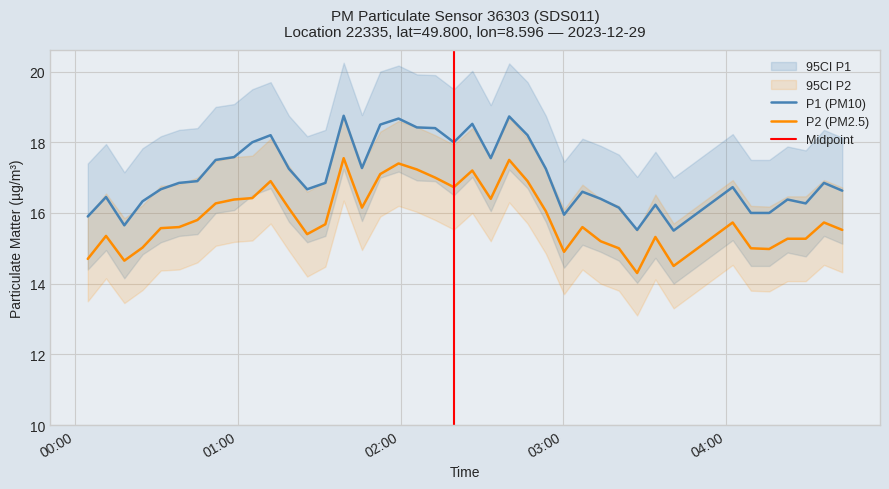

What is the maximum value for P2?

17.6